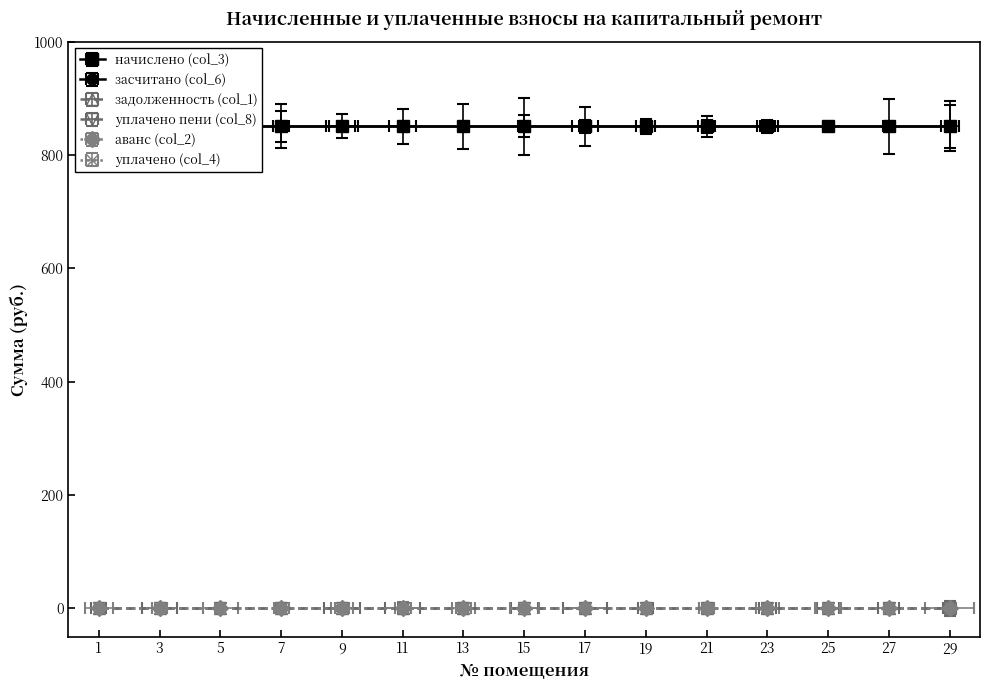

True or false: аванс (col_2) has a value of 0.0 at 17.

True